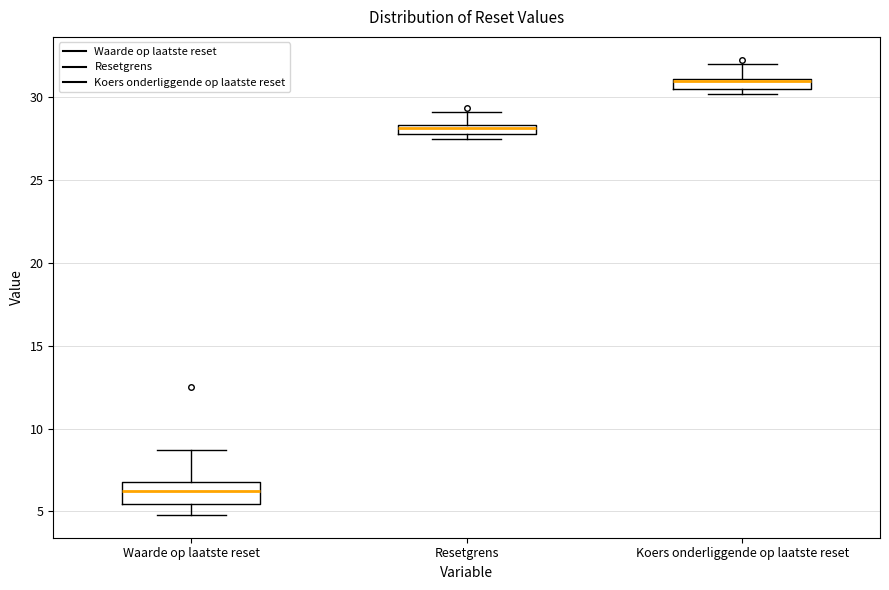

Where is the lower edge of the box for Waarde op laatste reset on the y-axis? The values are not printed on the chart, so give them approximately, as read against the axis.

5.5